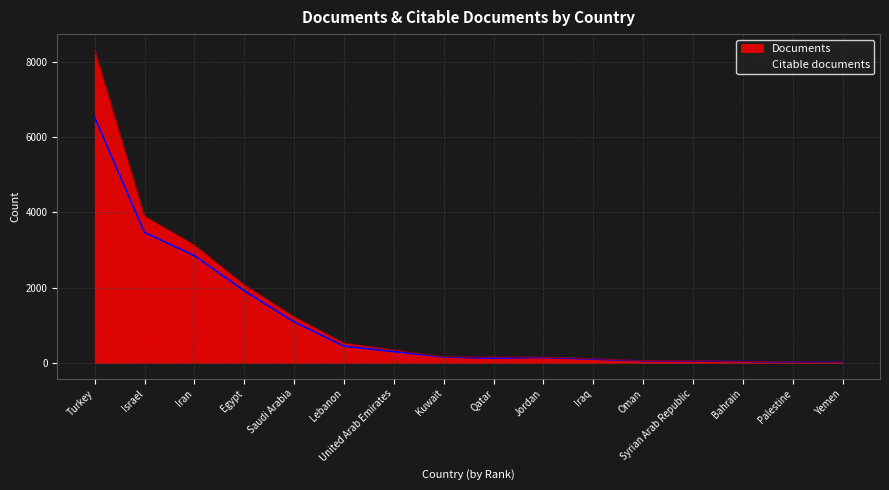

At which label does Citable documents first exceed 157?

Turkey